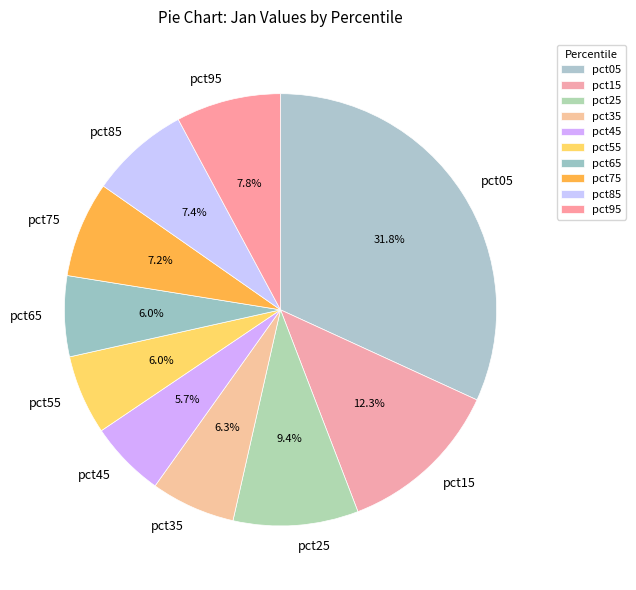

Does any single category account for the majority?

No